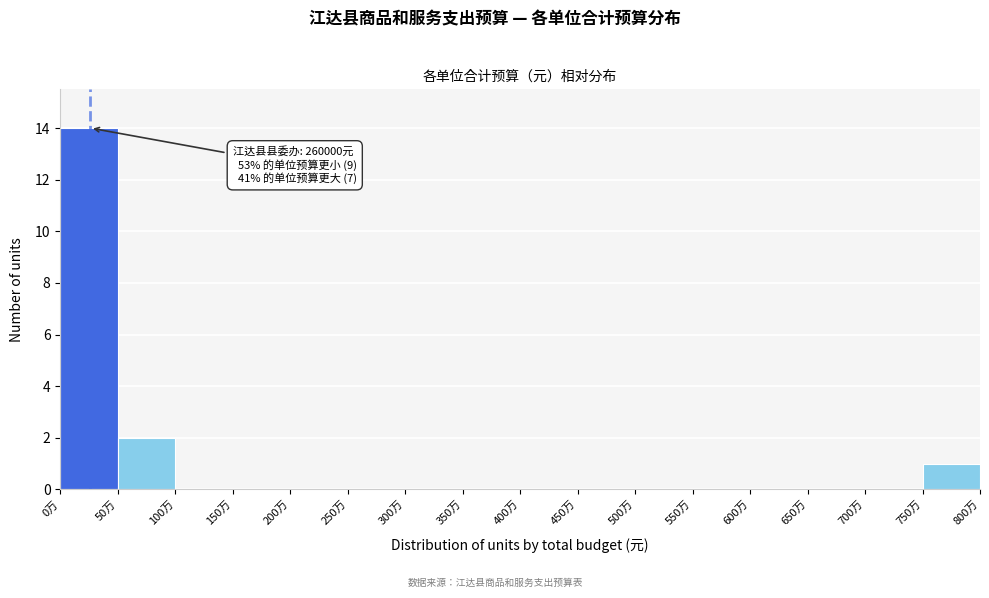

Reading left to right, transcribe all the data shown in this chart.

0万=14	50万=2	100万=0	150万=0	200万=0	250万=0	300万=0	350万=0	400万=0	450万=0	500万=0	550万=0	600万=0	650万=0	700万=0	750万=1